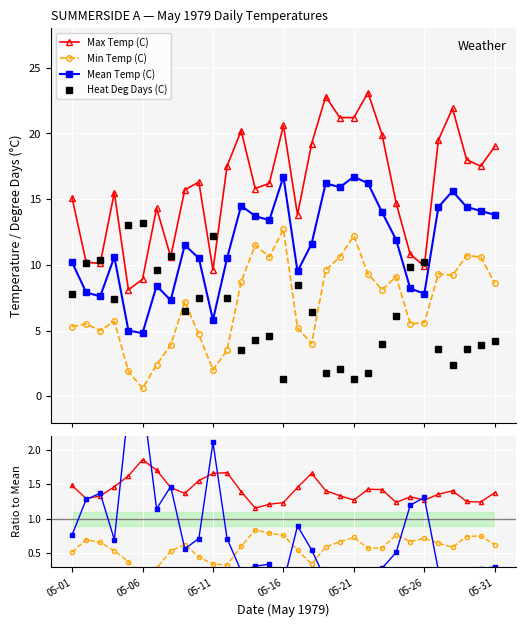

True or false: Max Temp (C) has a value of 21.9 at 05-28.

True